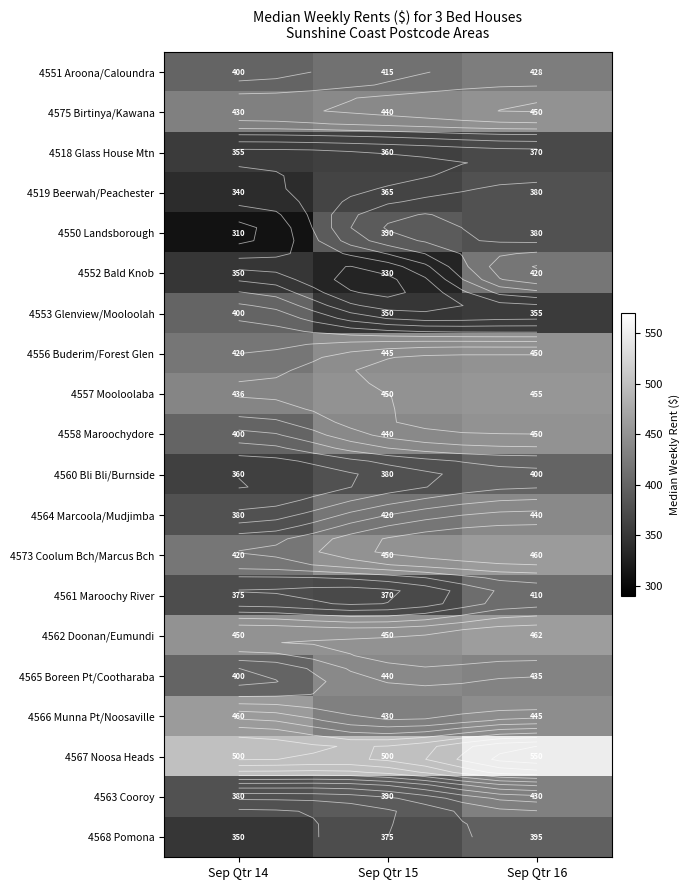

How many series are shown in this chart?

20